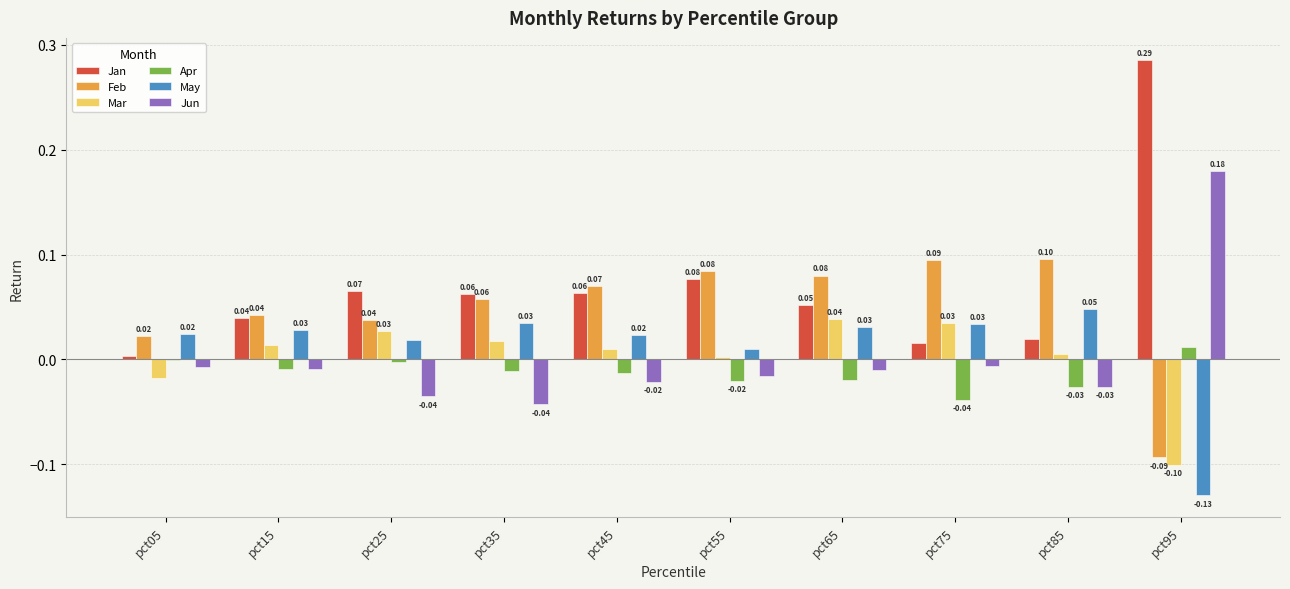

Which series changed the most between pct35 and pct75?

Jan